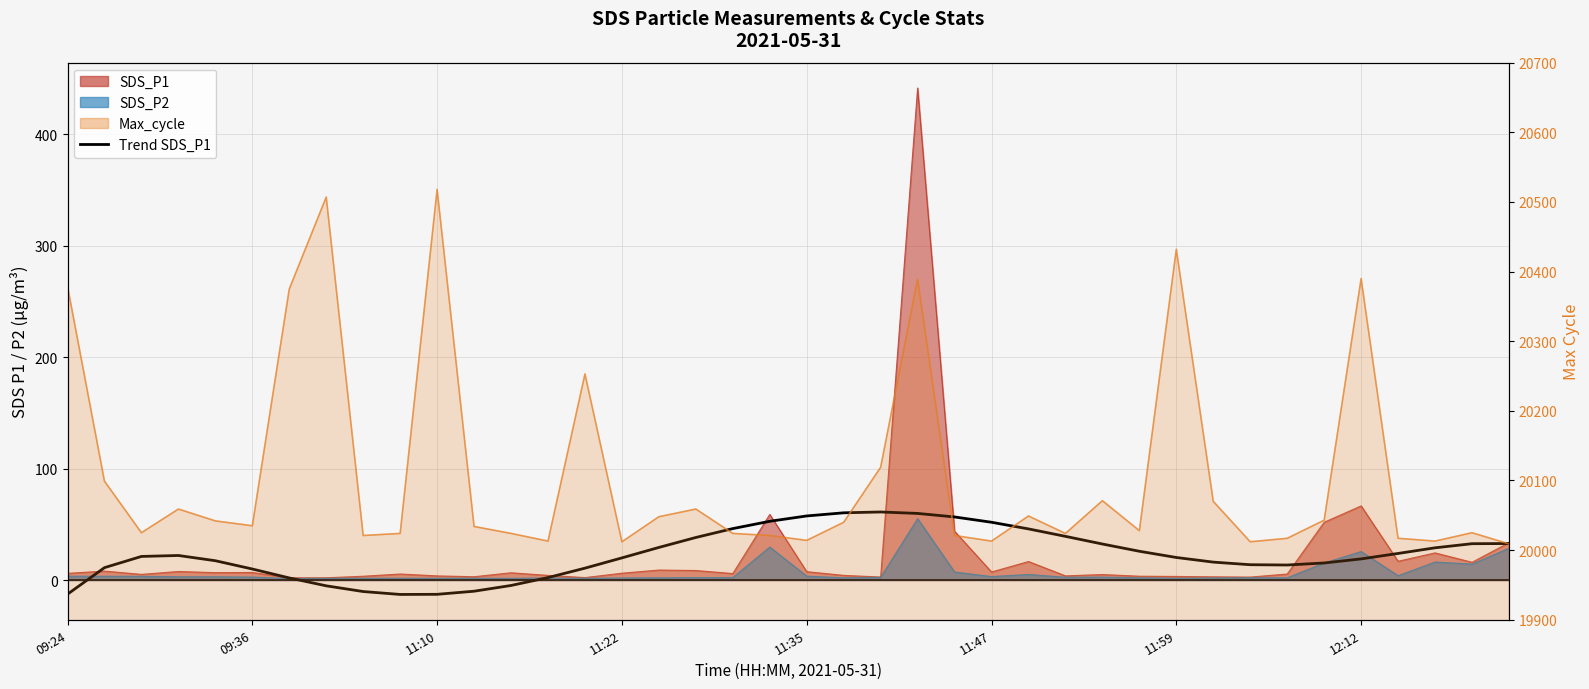

What is the average value?

23.0